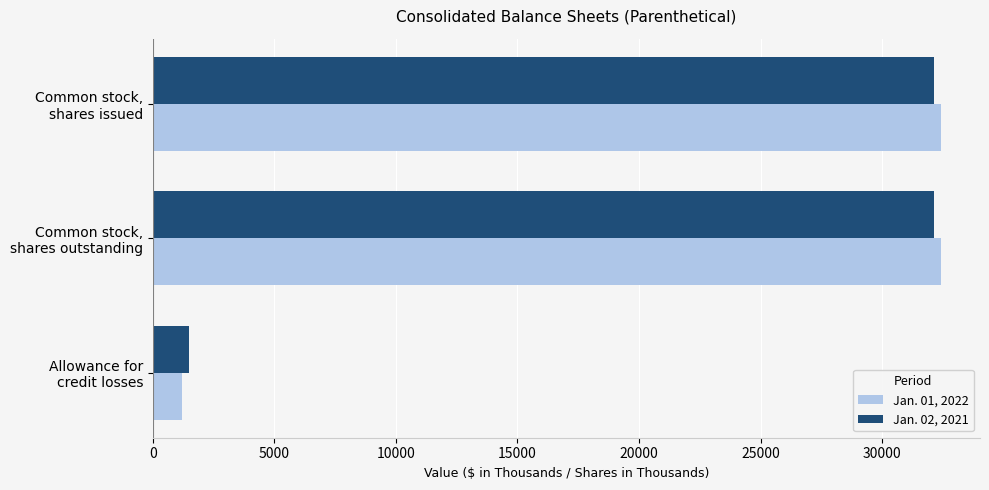

List the series in order of their overall mean, lowest first.

Jan. 02, 2021, Jan. 01, 2022